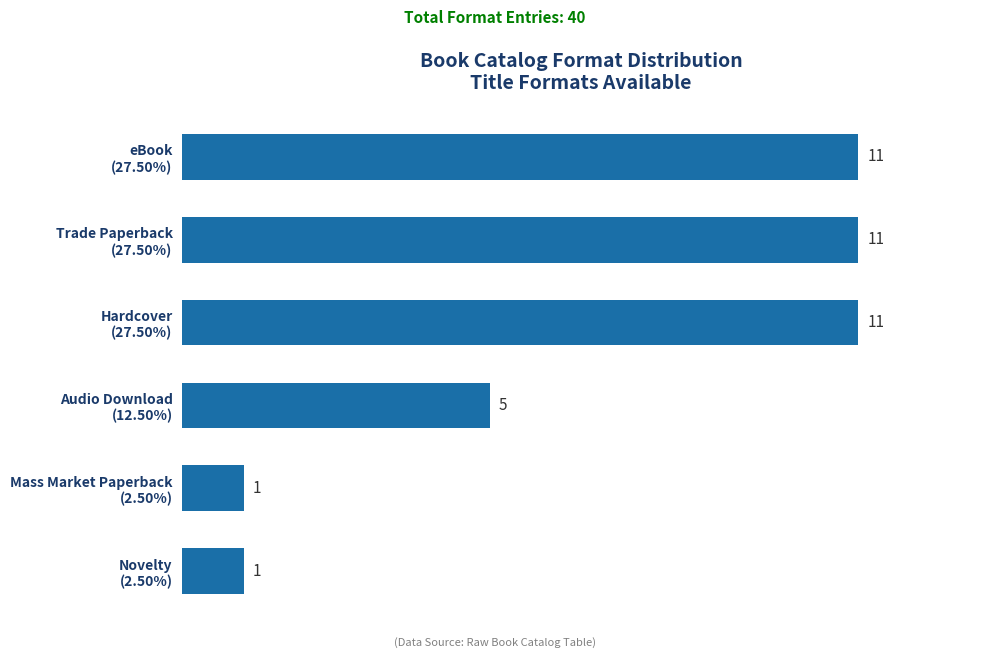

What is the average value?

7